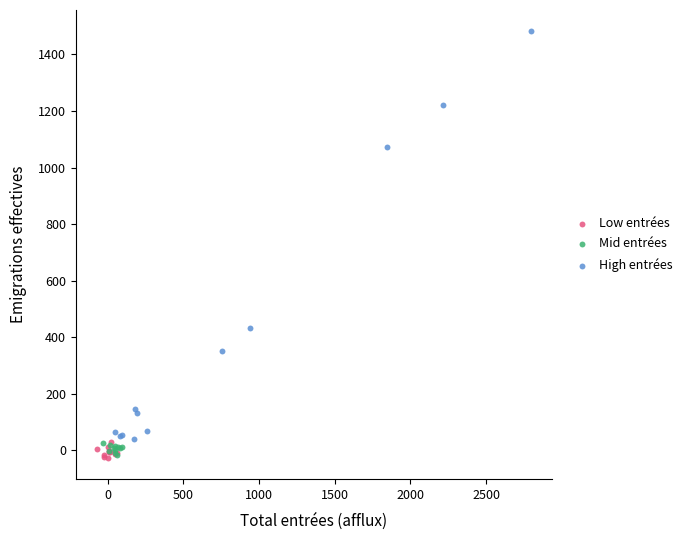

Which series has the largest Y range (max minus min)?

High entrées